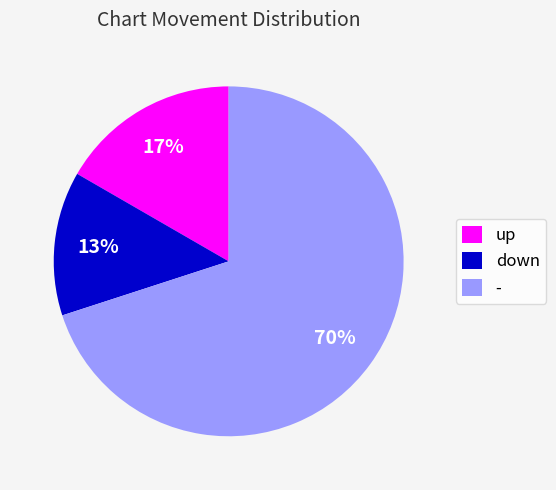

How many segments does this pie chart have?

3